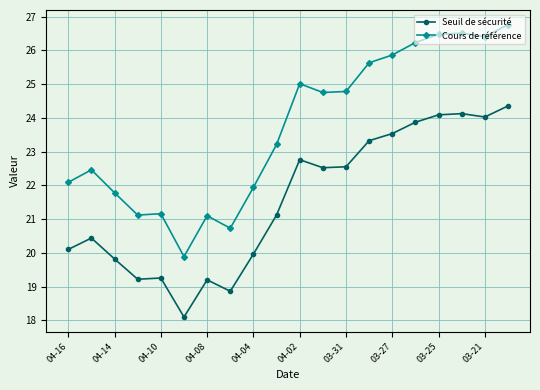

What is the highest value of the Seuil de sécurité series?

24.4